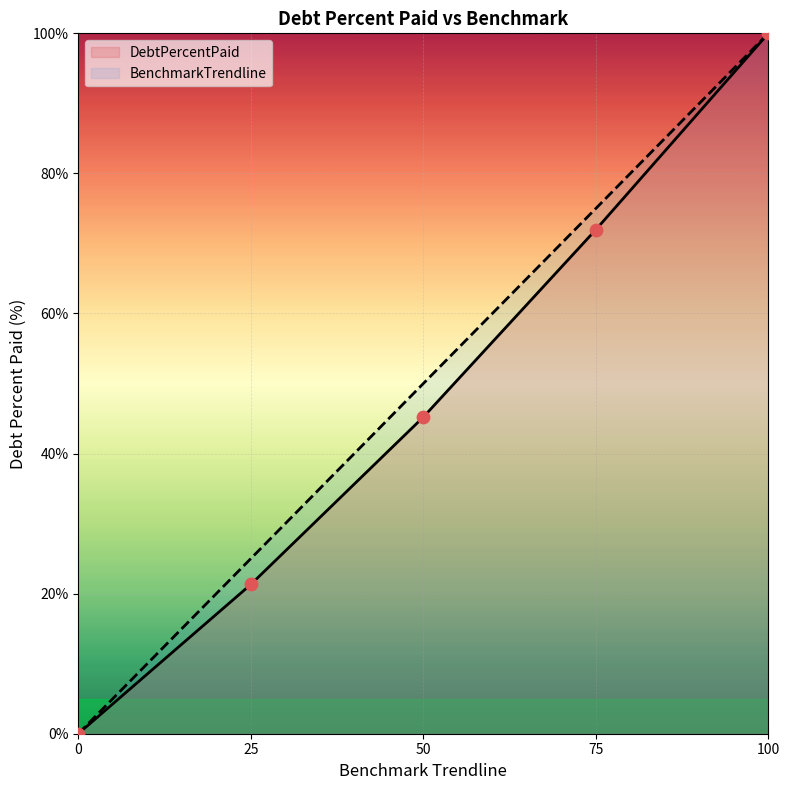

What are all the series names shown in the legend?

DebtPercentPaid, BenchmarkTrendline